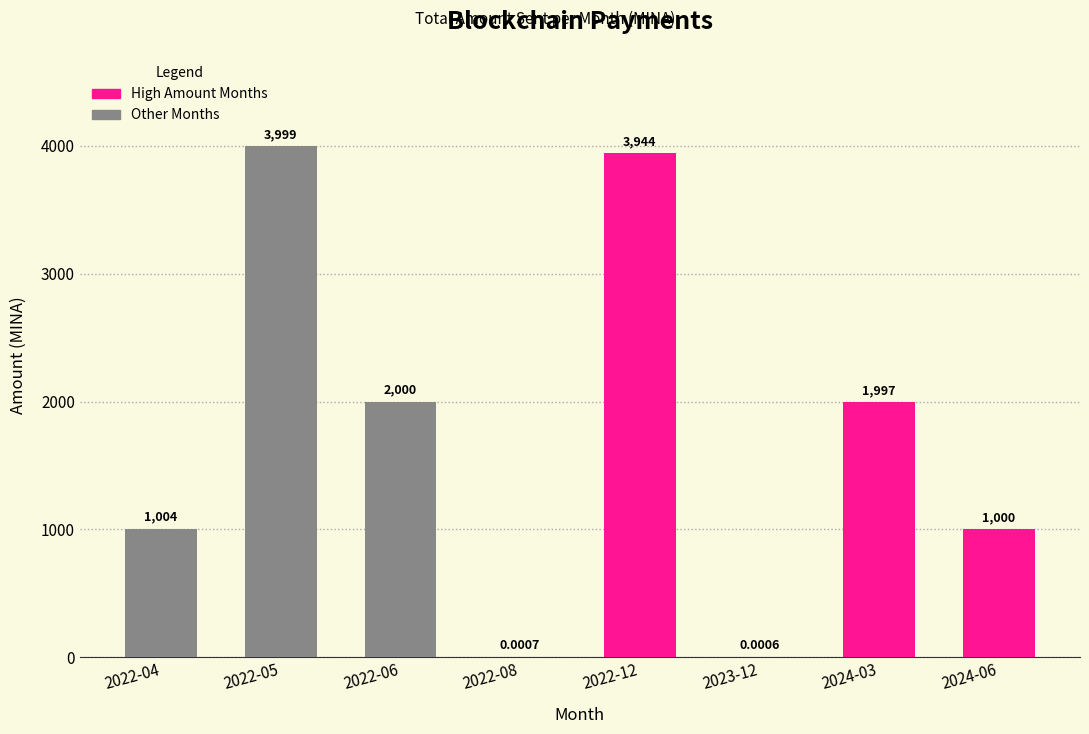

Which category has the highest value across all series?

2022-05